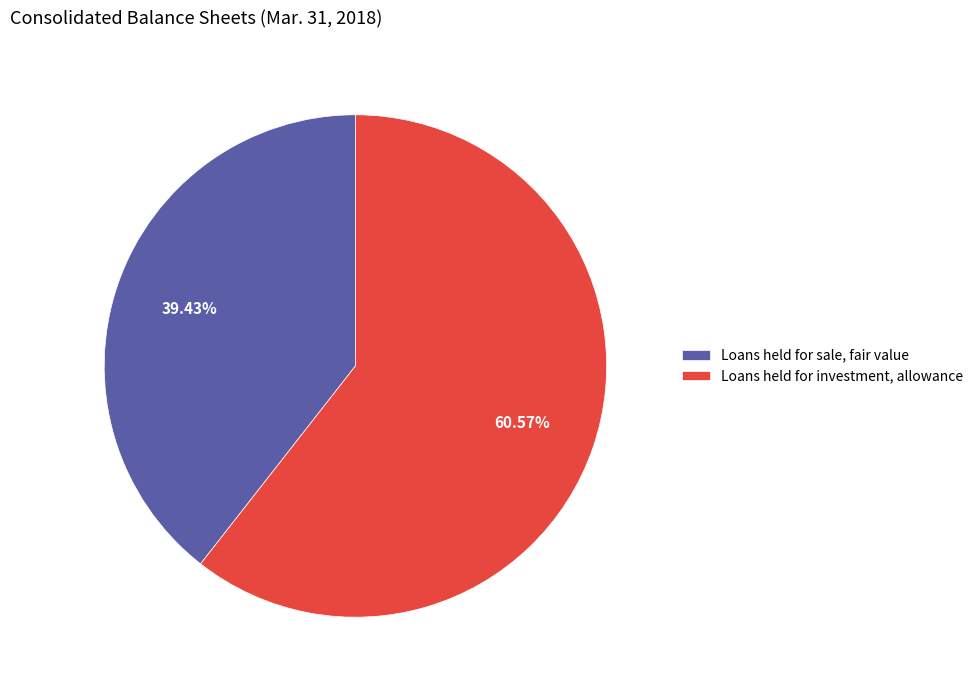

What percentage is the Loans held for investment, allowance slice, to the nearest percent?

61%